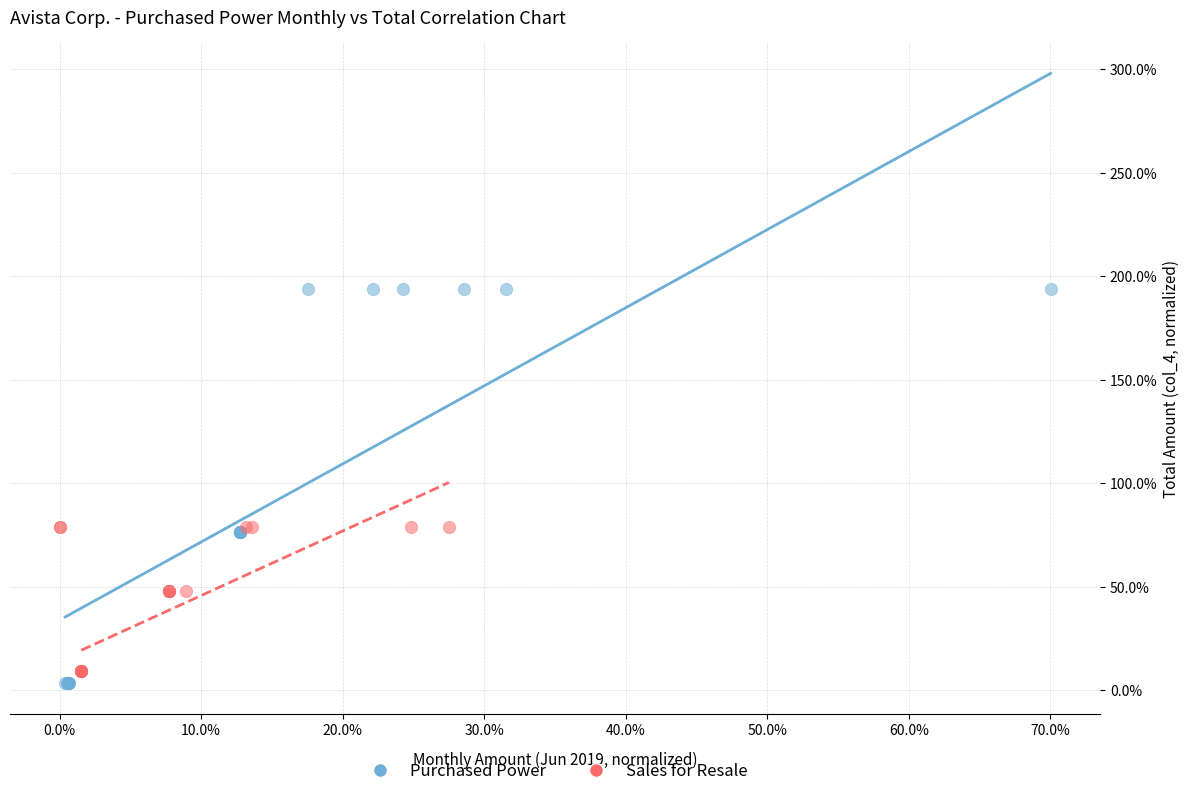

What are all the series names shown in the legend?

Purchased Power, Sales for Resale